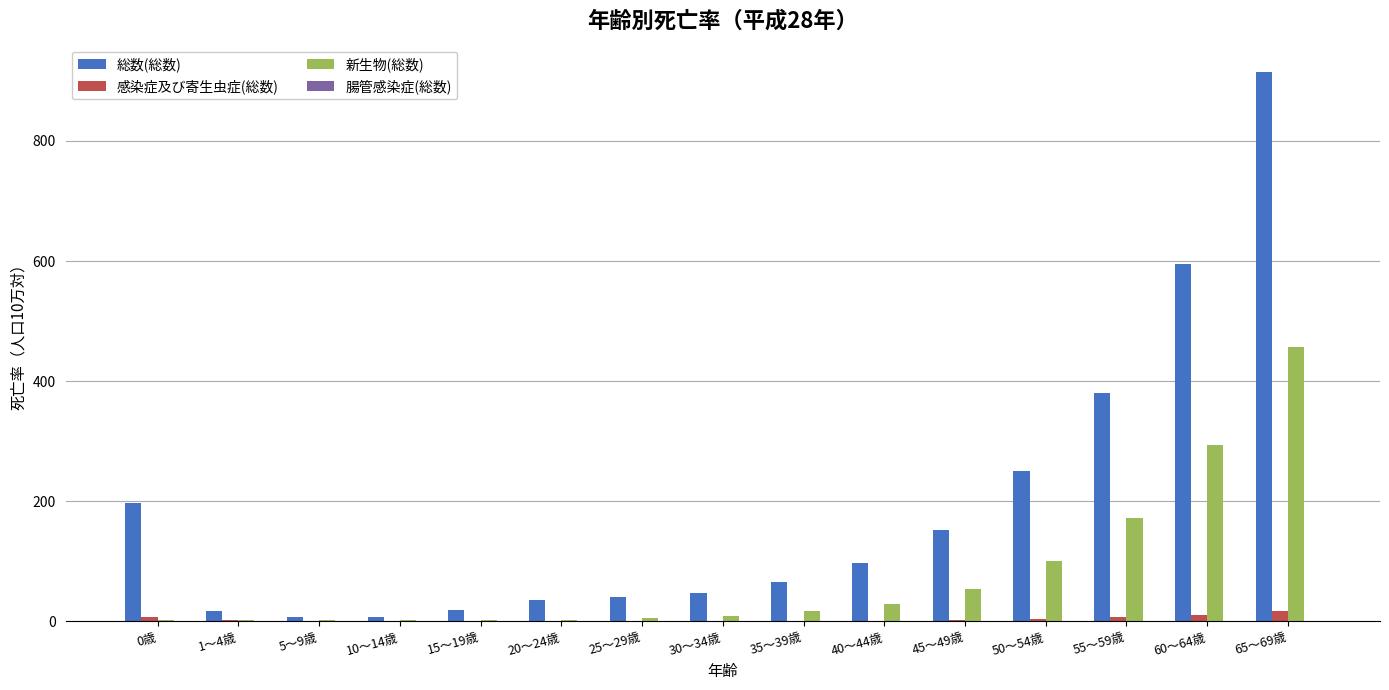

Which label corresponds to the largest value in the chart?

65～69歳